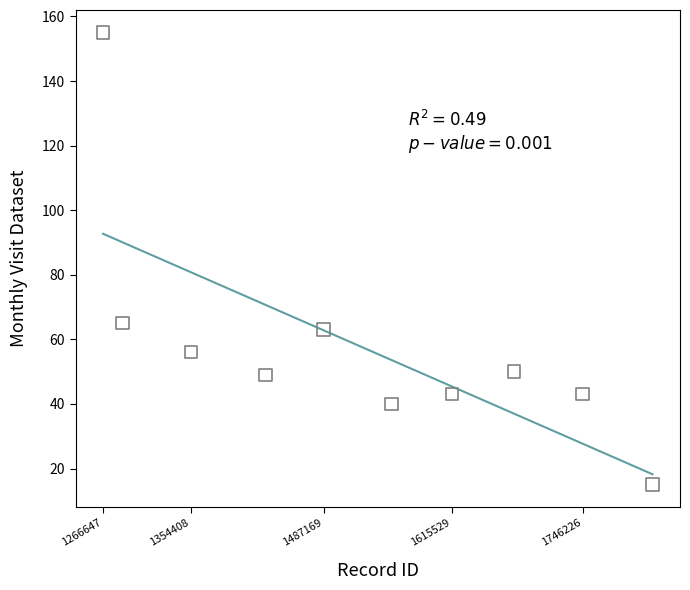

What is the range of Y values (max minus min)?

140